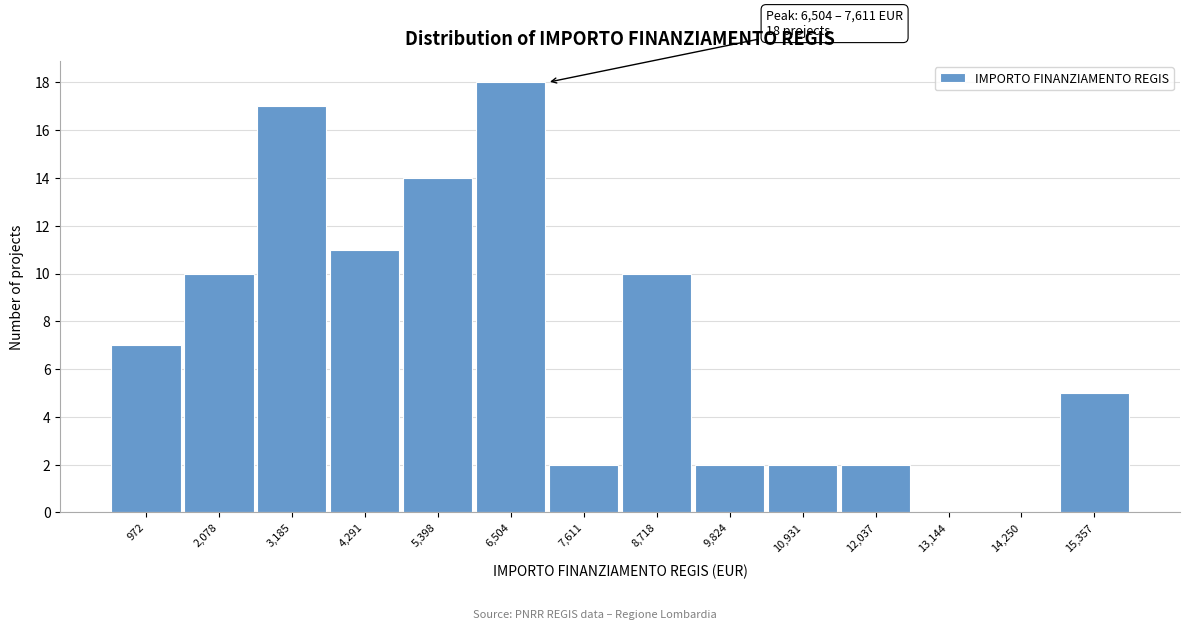

Reading right to left, what are all the values shown in this chart?

15,357=5	14,250=0	13,144=0	12,037=2	10,931=2	9,824=2	8,718=10	7,611=2	6,504=18	5,398=14	4,291=11	3,185=17	2,078=10	972=7